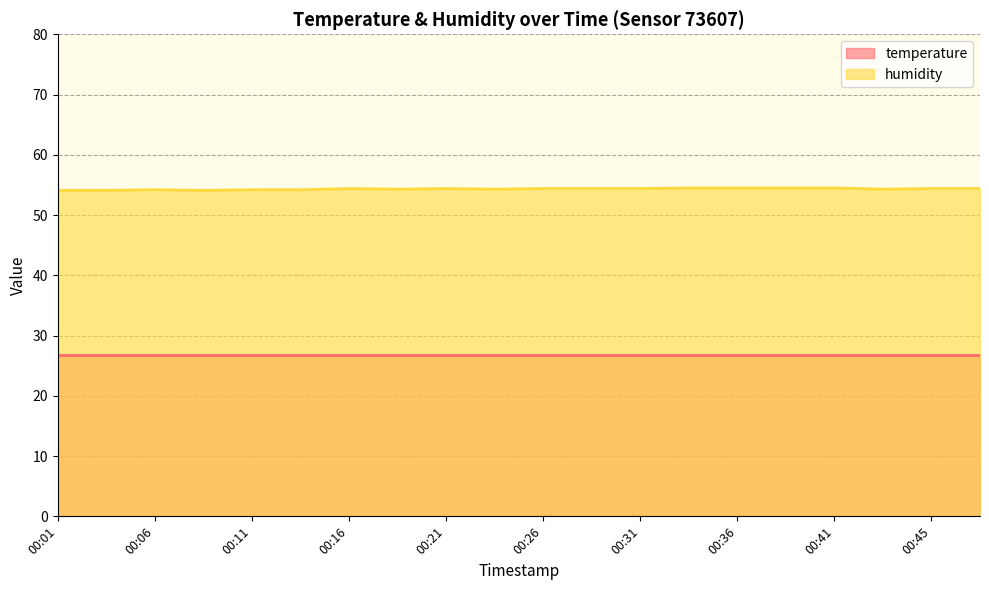

Rank the categories by value from highest to lowest.

00:33, 00:36, 00:38, 00:41, 00:16, 00:21, 00:26, 00:28, 00:31, 00:45, 00:48, 00:18, 00:23, 00:43, 00:06, 00:11, 00:14, 00:01, 00:04, 00:09